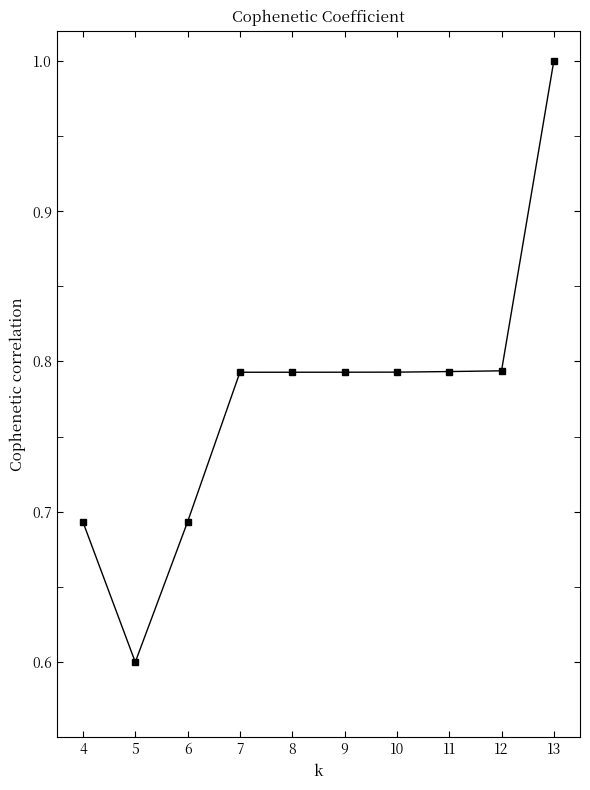

How many lines are shown in the chart?

1